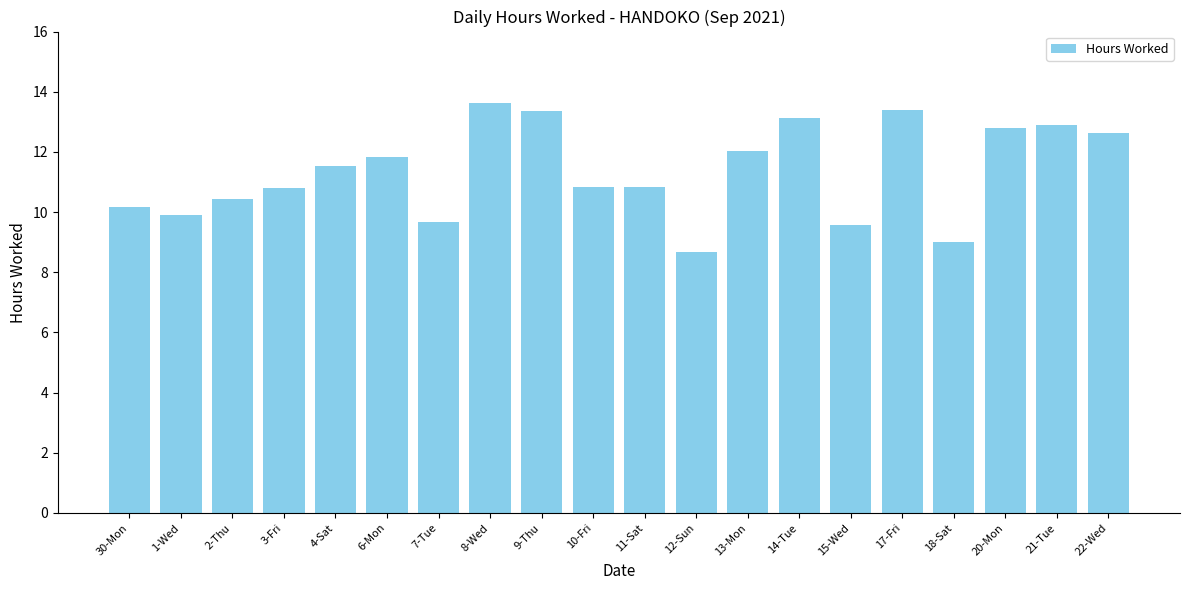

What is the sum of the values at 15-Wed and 11-Sat?

20.4